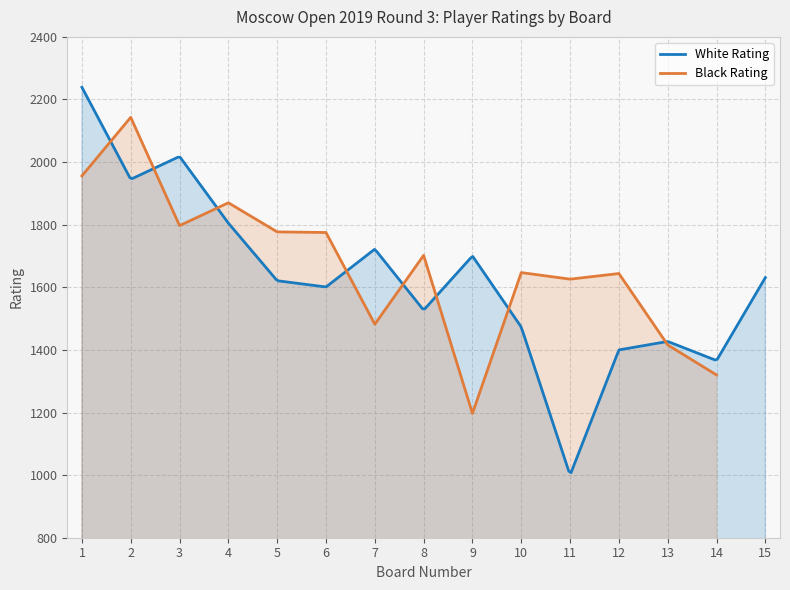

What is the difference between the Board No values at 2 and 6?

4